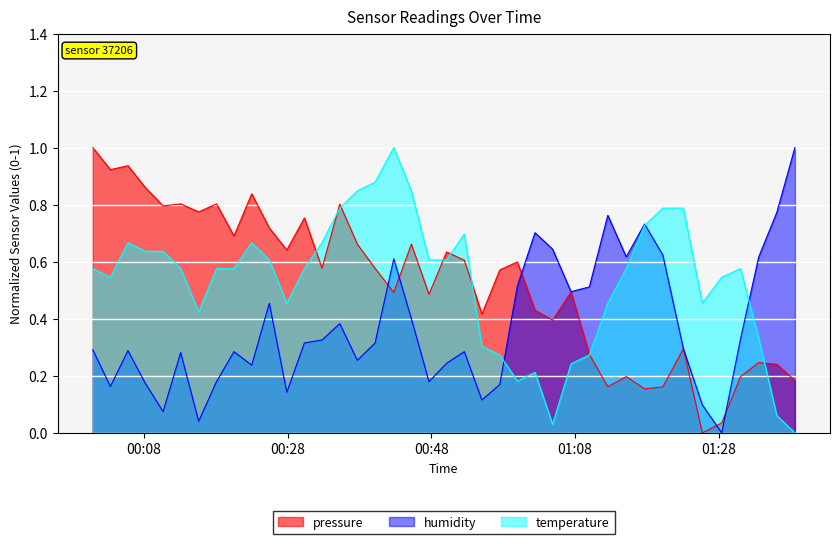

What is the maximum value shown in the chart?

1.0